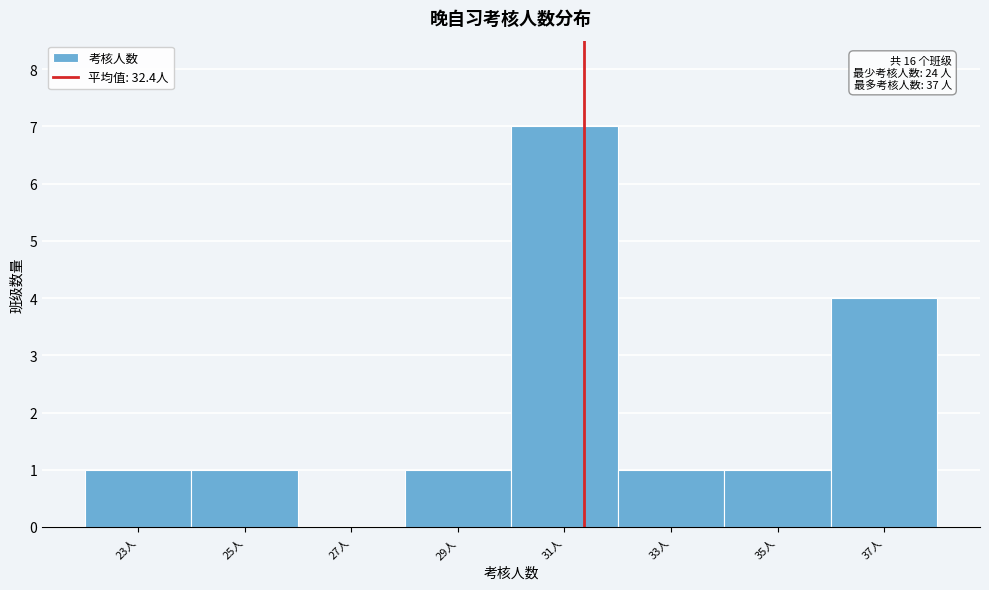

Reading right to left, transcribe all the data shown in this chart.

37人=4	35人=1	33人=1	31人=7	29人=1	27人=0	25人=1	23人=1